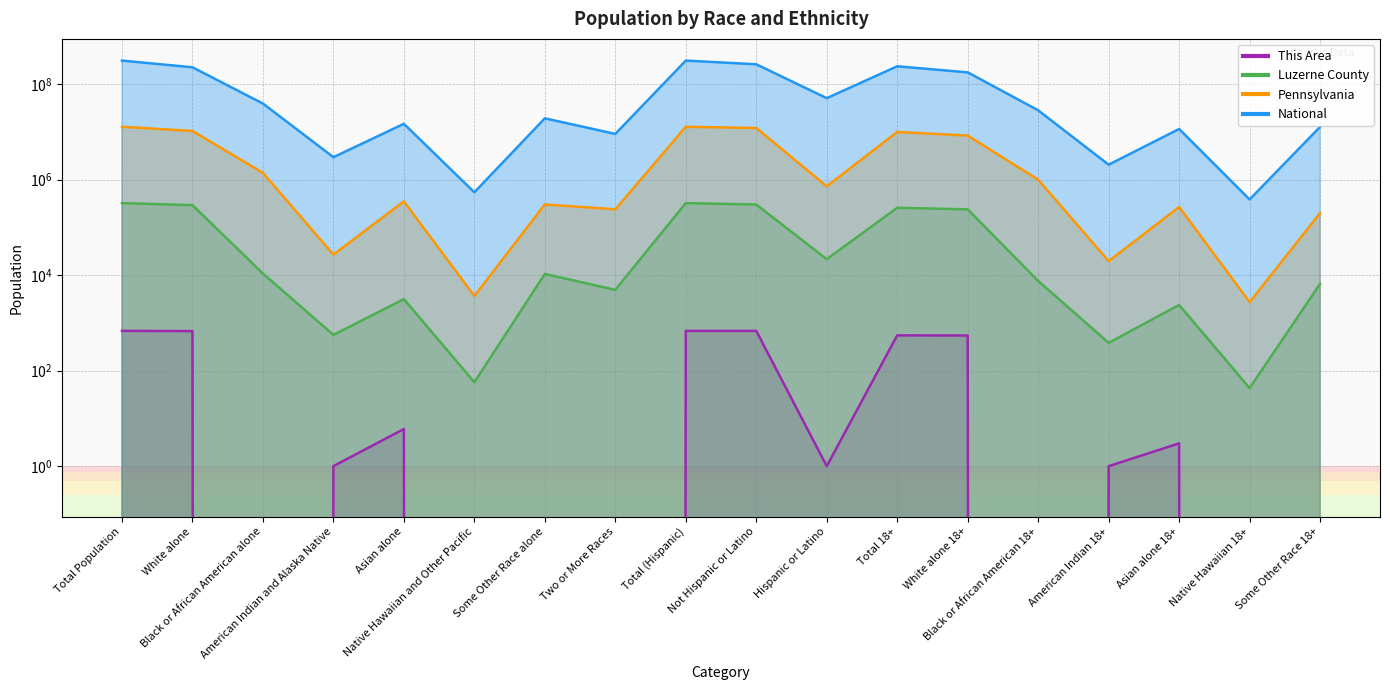

Where is the first local minimum for Pennsylvania?

American Indian and Alaska Native